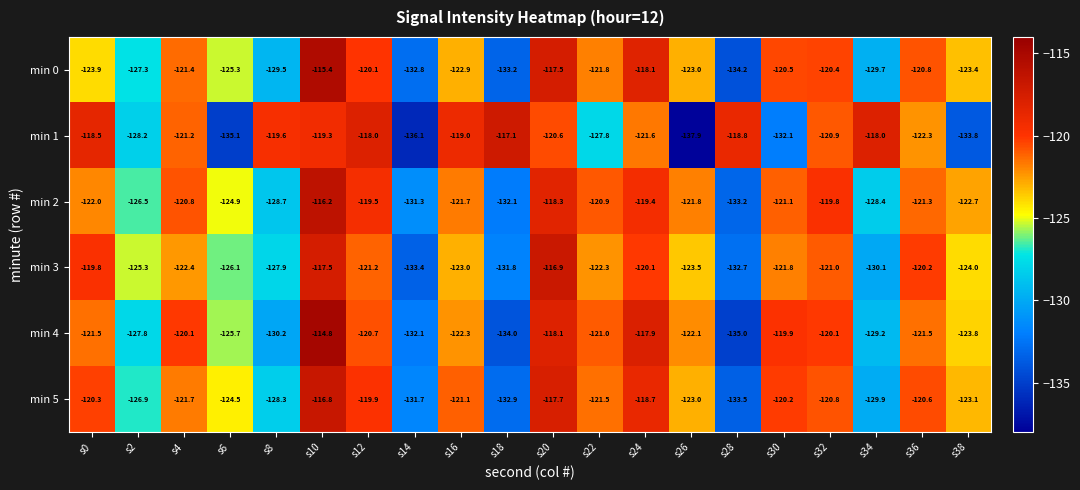

At which category is the sum across all series the highest?

s10